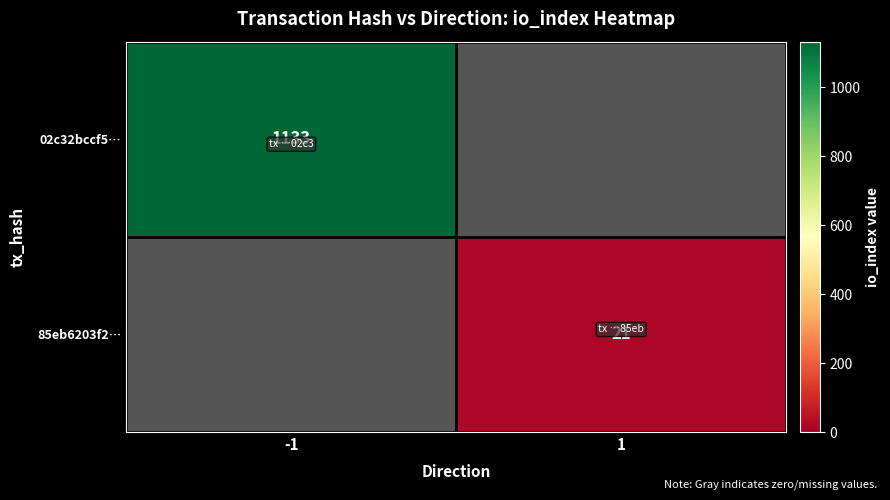

The value of 85eb6203f2… at 1 is 21. True or false?

True